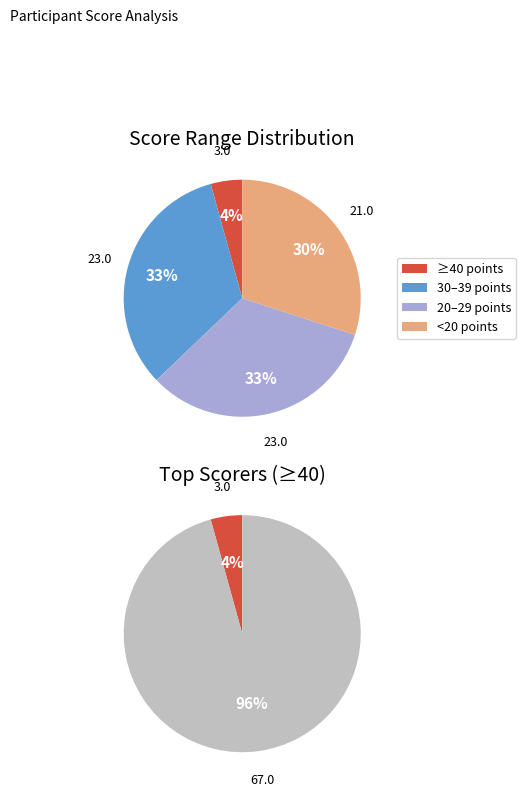

Between 10-19 and 30-39, which is larger?

30-39